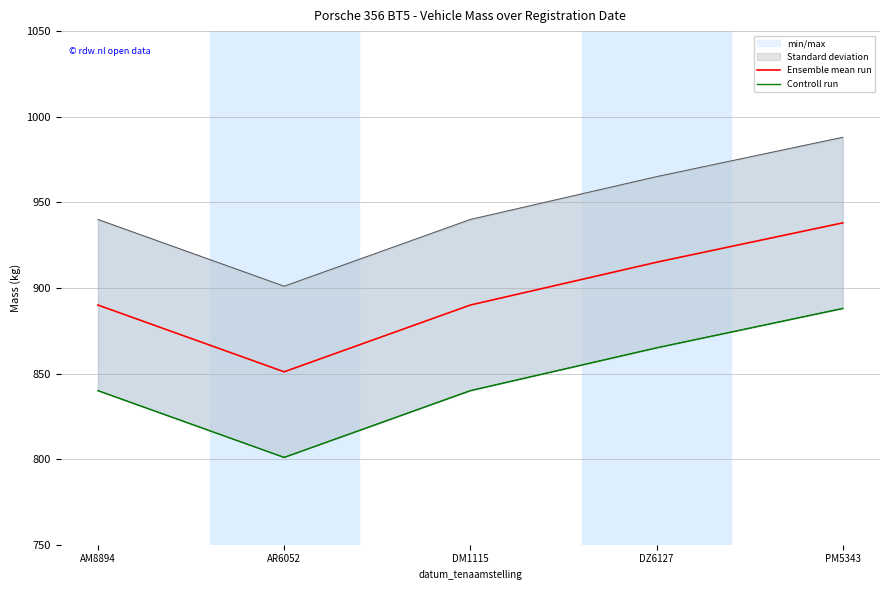

True or false: Ensemble mean run has more than 1 points higher than both neighbors.

False